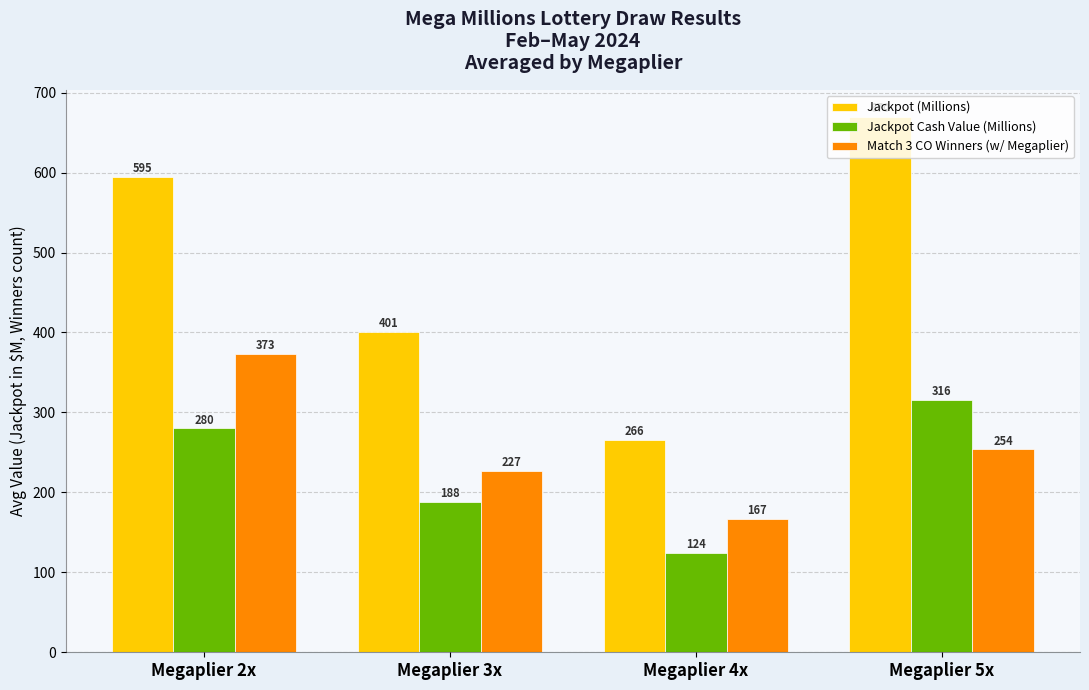

What are all the series names shown in the legend?

Jackpot (Millions), Jackpot Cash Value (Millions), Match 3 CO Winners (w/ Megaplier)